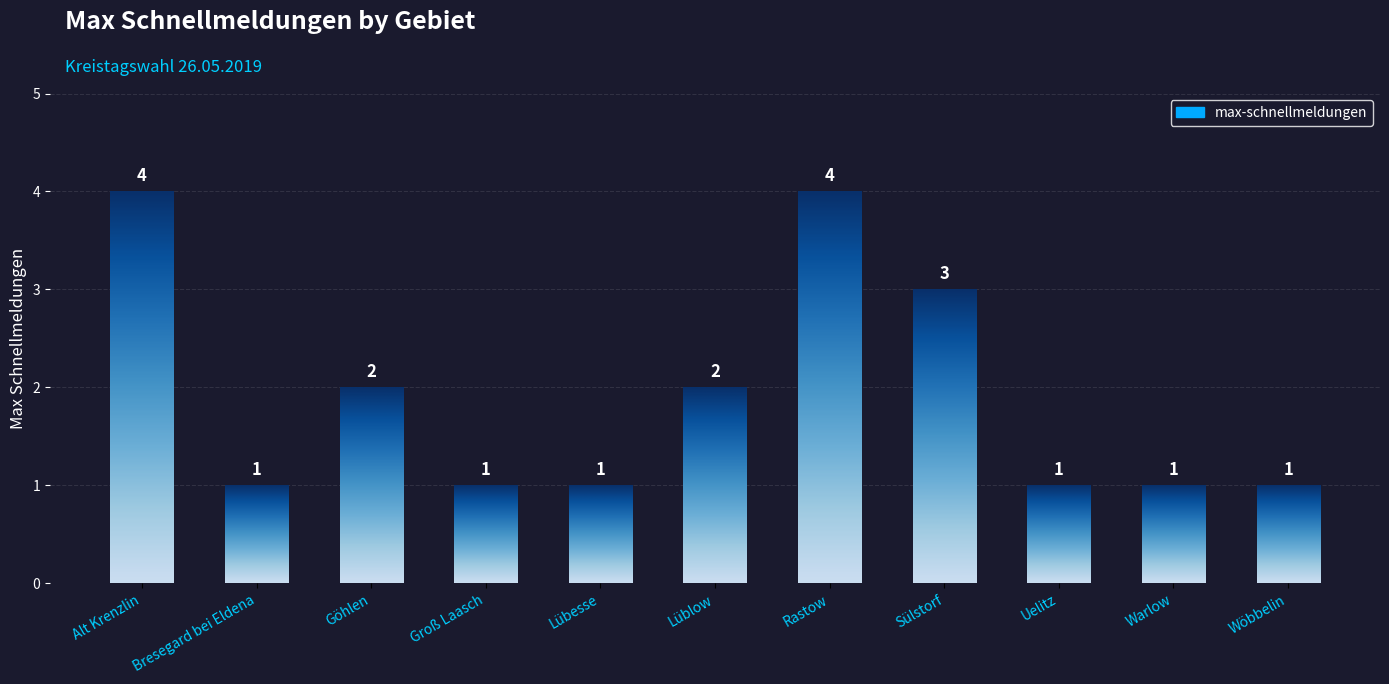

Reading left to right, extract all data points from this chart.

Alt Krenzlin=4	Bresegard bei Eldena=1	Göhlen=2	Groß Laasch=1	Lübesse=1	Lüblow=2	Rastow=4	Sülstorf=3	Uelitz=1	Warlow=1	Wöbbelin=1